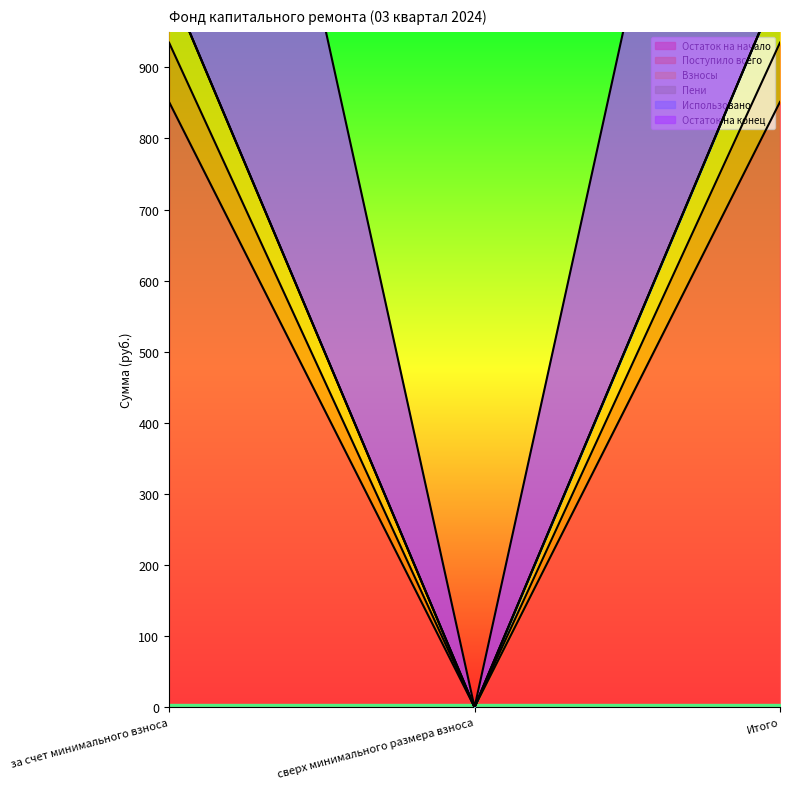

How many data points in Поступило всего are less than 1018?

1